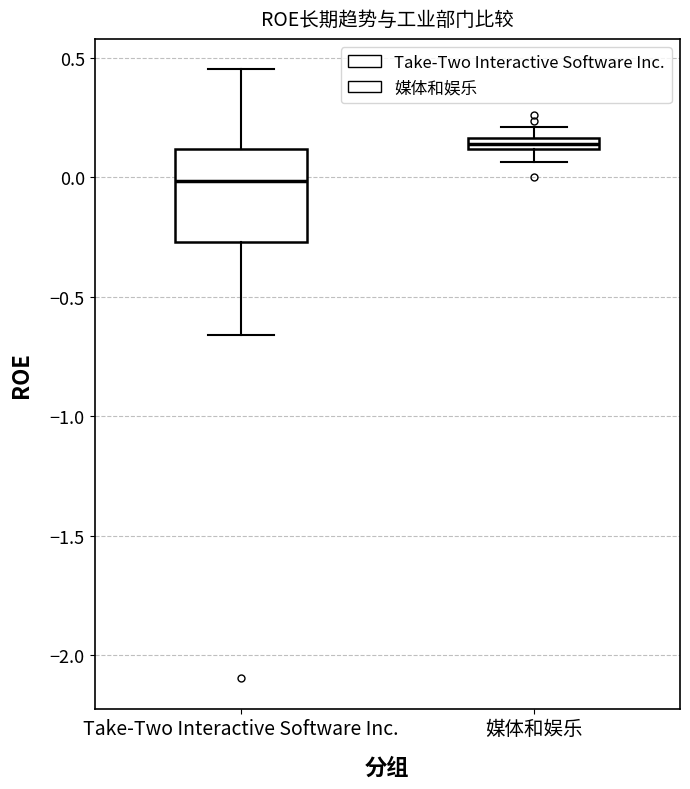

Which box has the highest median line?

媒体和娱乐